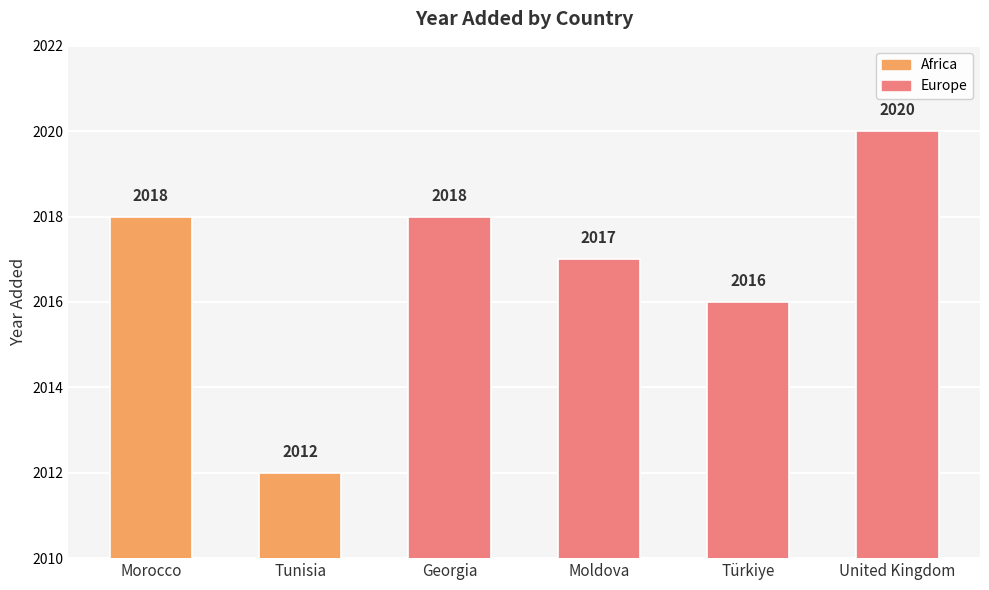

What is the label of the 2nd bar from the right?

Türkiye